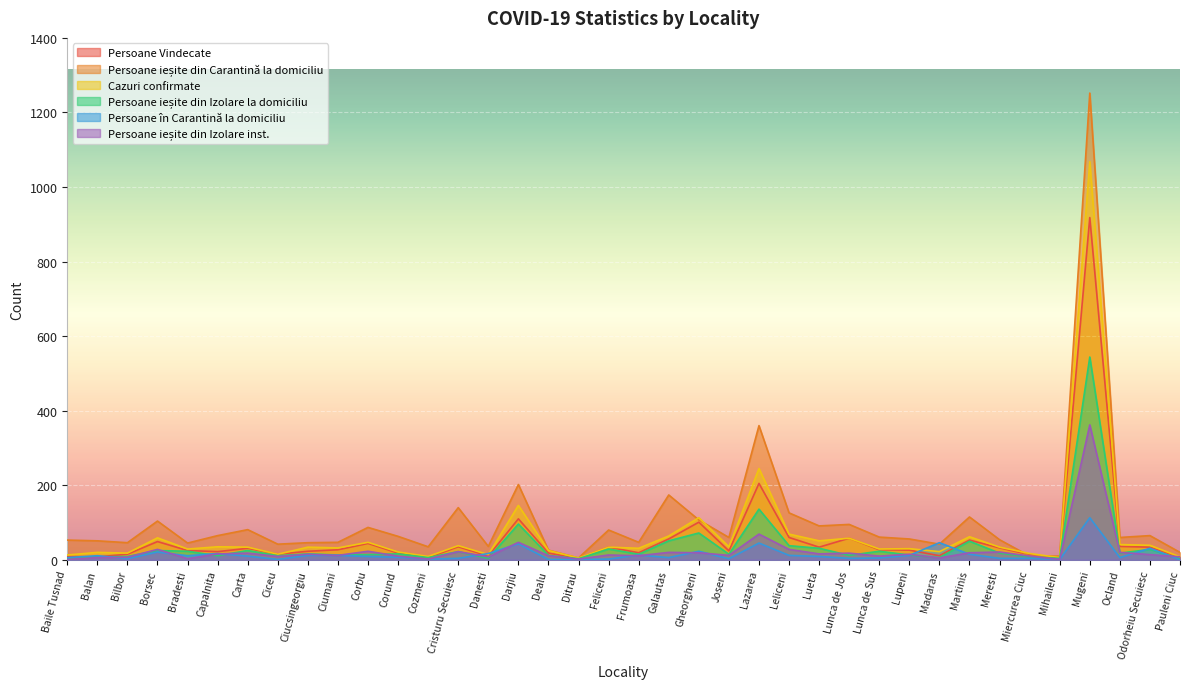

Rank the series at Darjiu from lowest to highest value.

Persoane în Carantină la domiciliu, Persoane ieșite din Izolare inst., Persoane ieșite din Izolare la domiciliu, Persoane Vindecate, Cazuri confirmate, Persoane ieșite din Carantină la domiciliu